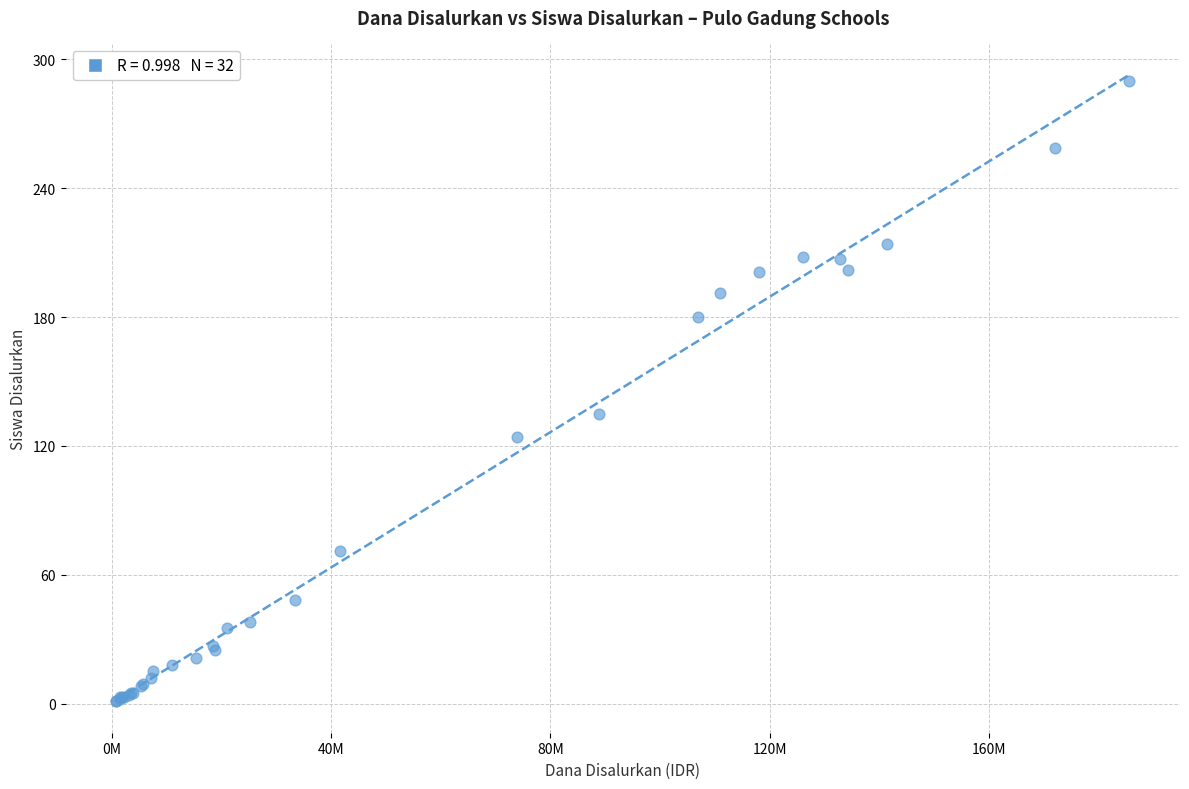

What Y value in the scatter plot is closest to 145?

135